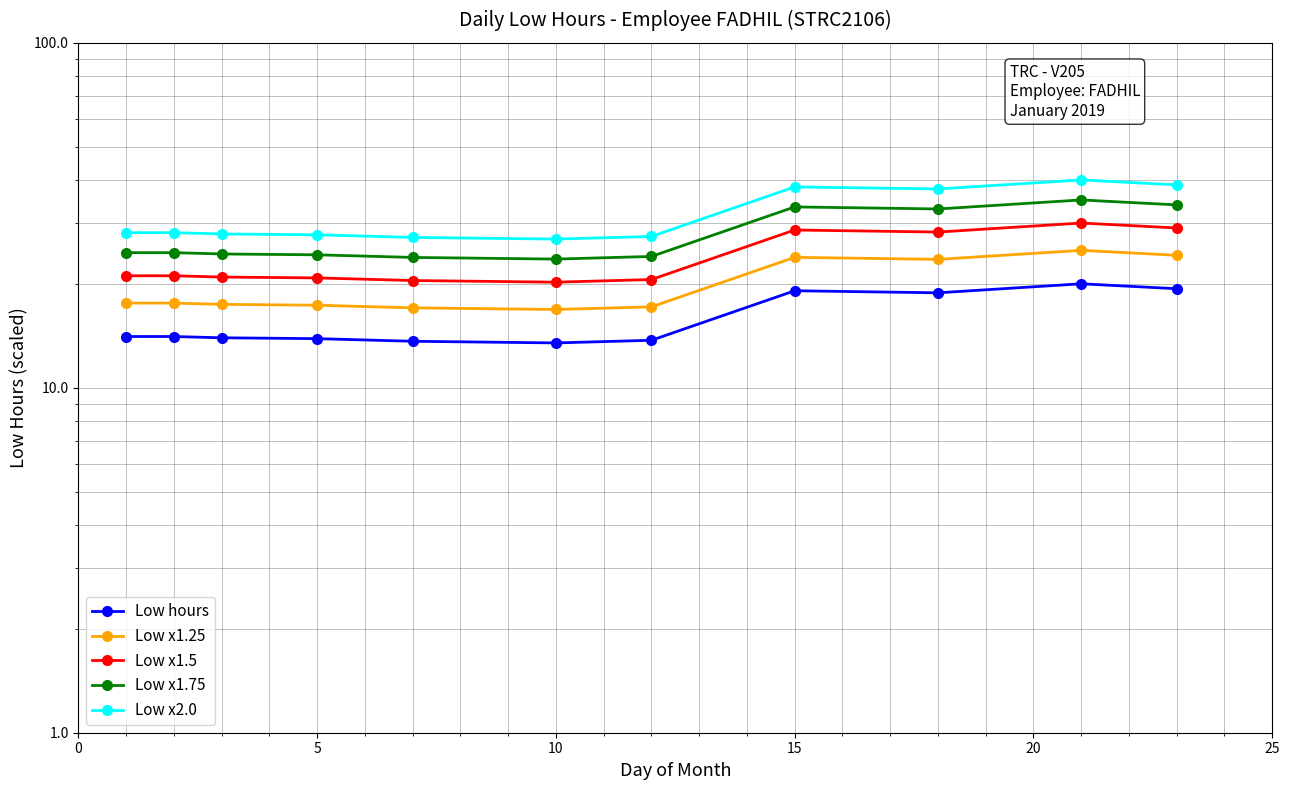

What is the highest value of the Low x1.25 series?

25.0